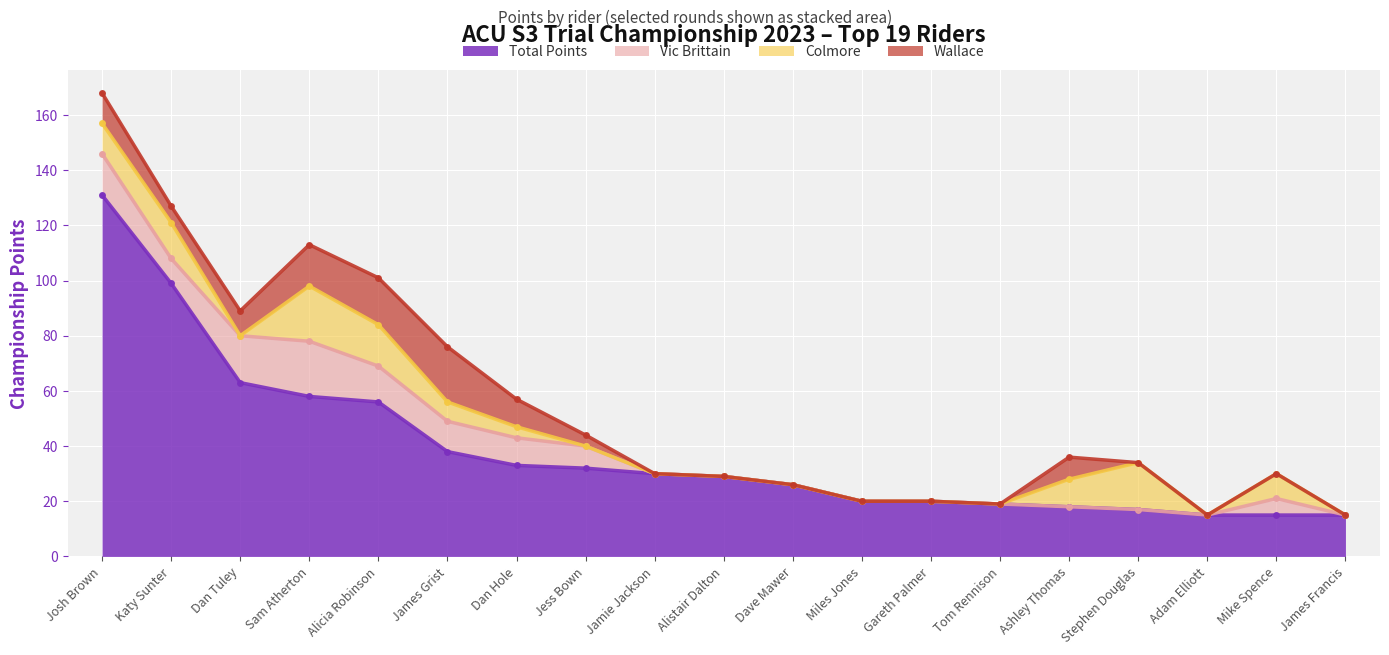

Which has a higher value, Dave Mawer or Gareth Palmer?

Dave Mawer